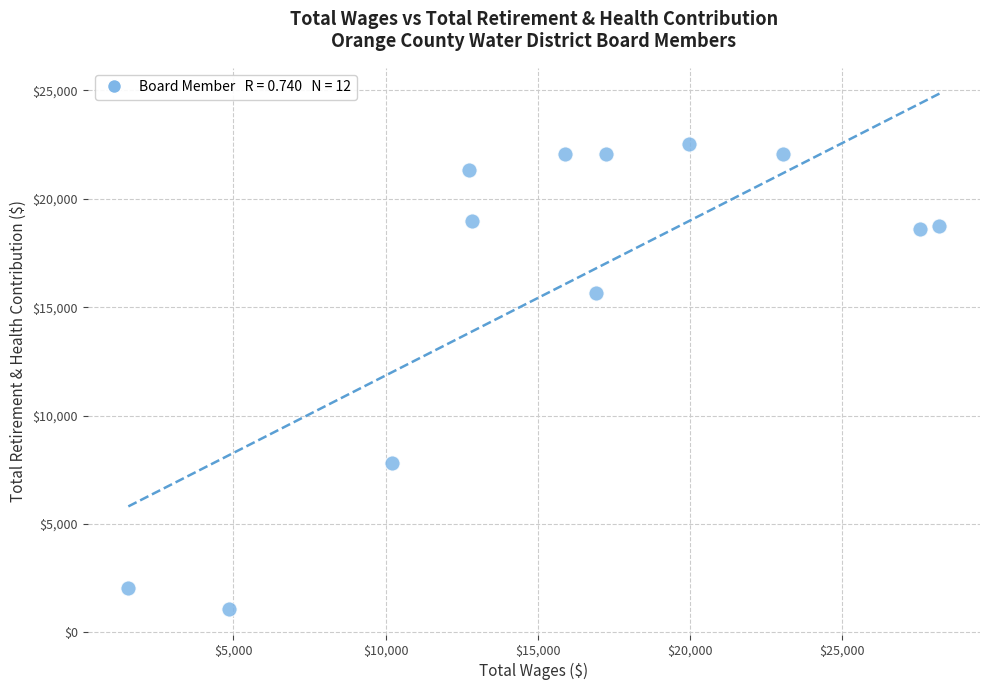

What is the average X value?

15919